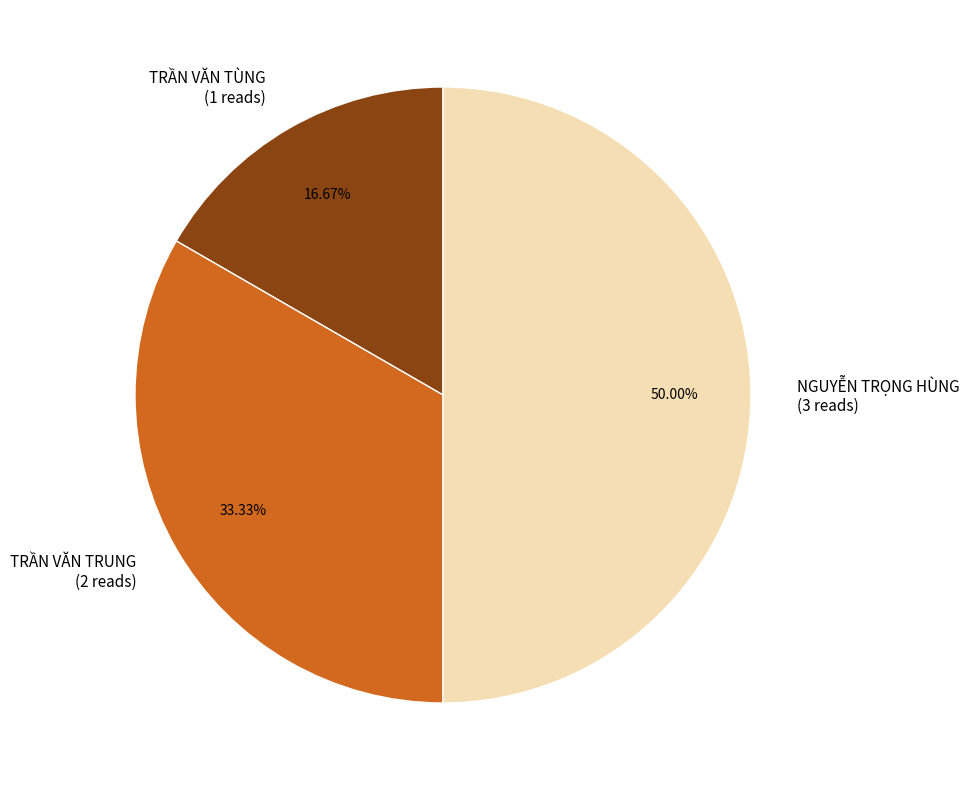

What percentage do TRẦN VĂN TÙNG and NGUYỄN TRỌNG HÙNG together represent?

66.7%